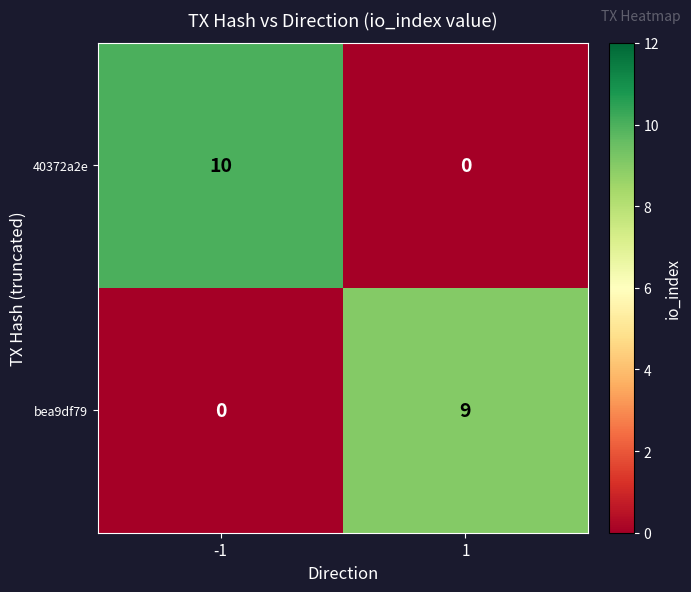

How many values in 40372a2e are above zero?

1